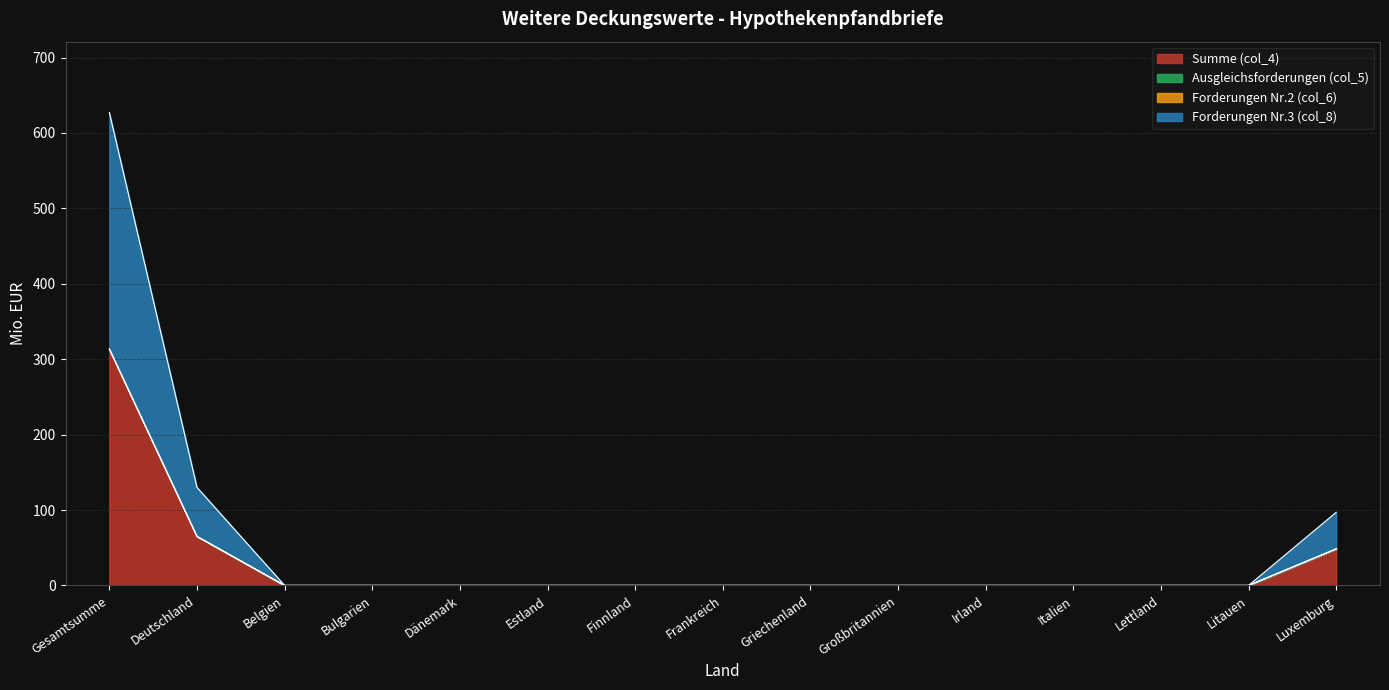

Is the value of Summe (col_4) at Litauen greater than the value of Forderungen Nr.3 (col_8) at Bulgarien?

No